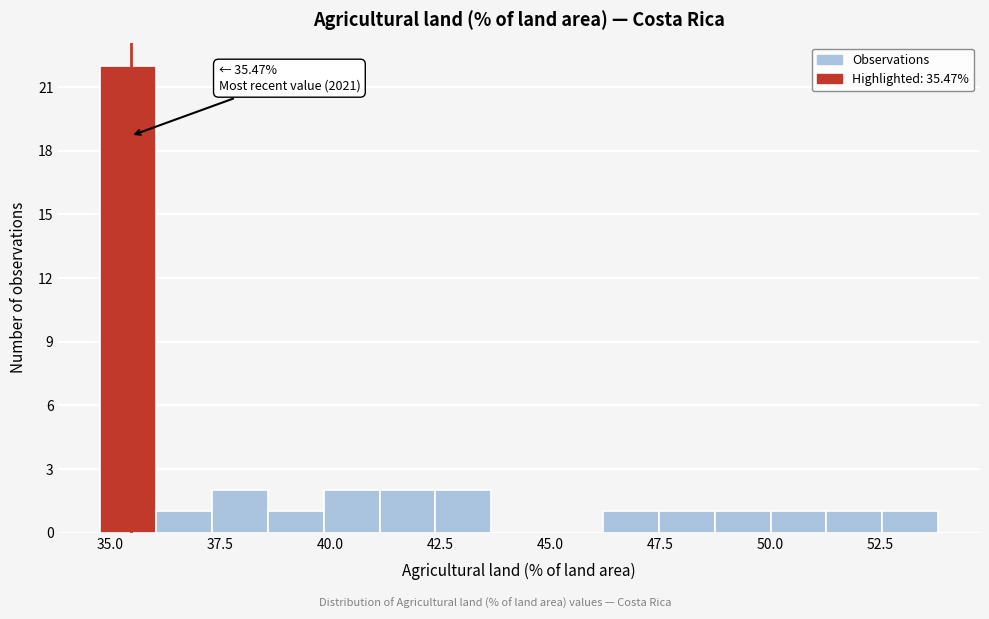

Around what value on the x-axis is the tallest bar? Give the approximate position of its centre, as read against the axis.

35.5